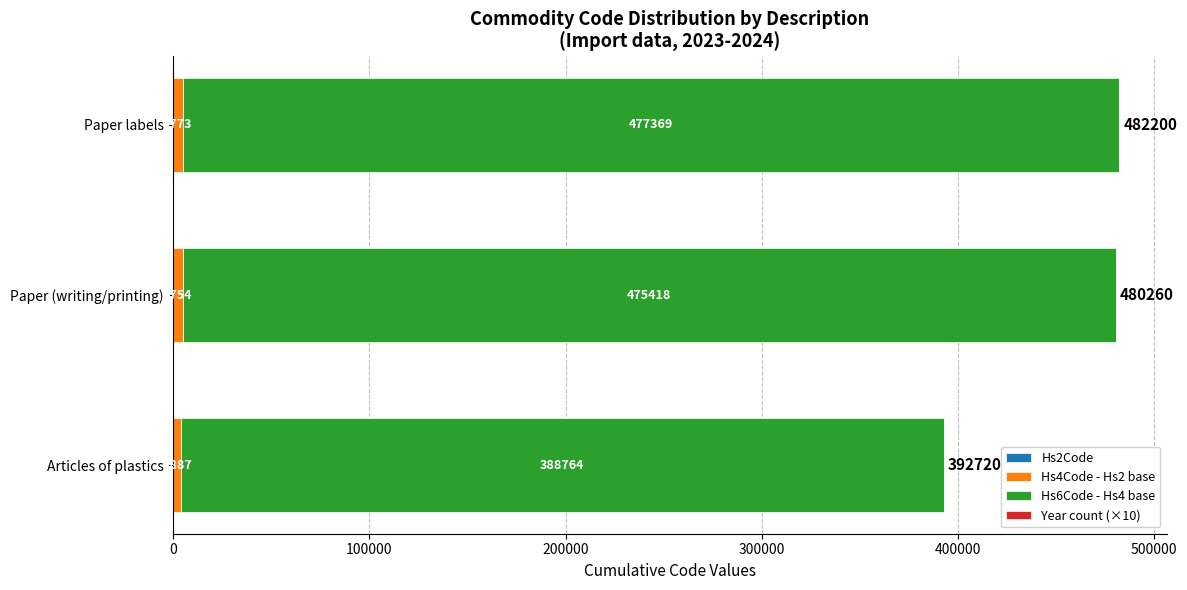

What is the total value across all series at Paper (writing/printing)?

480260